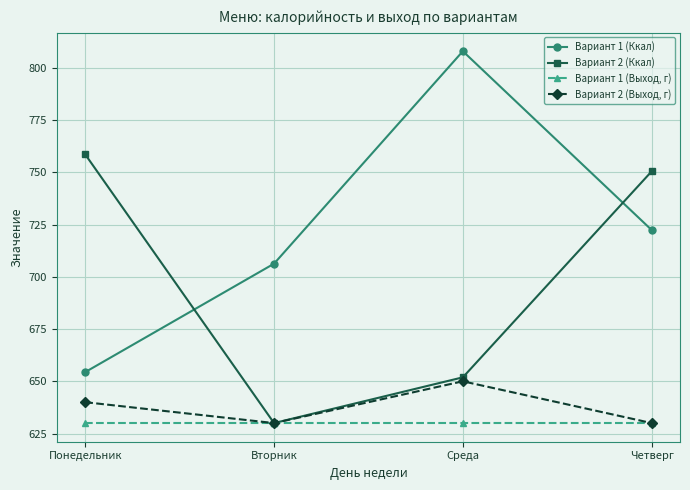

Between Среда and Четверг, which series saw the biggest shift?

Вариант 2 (Ккал)